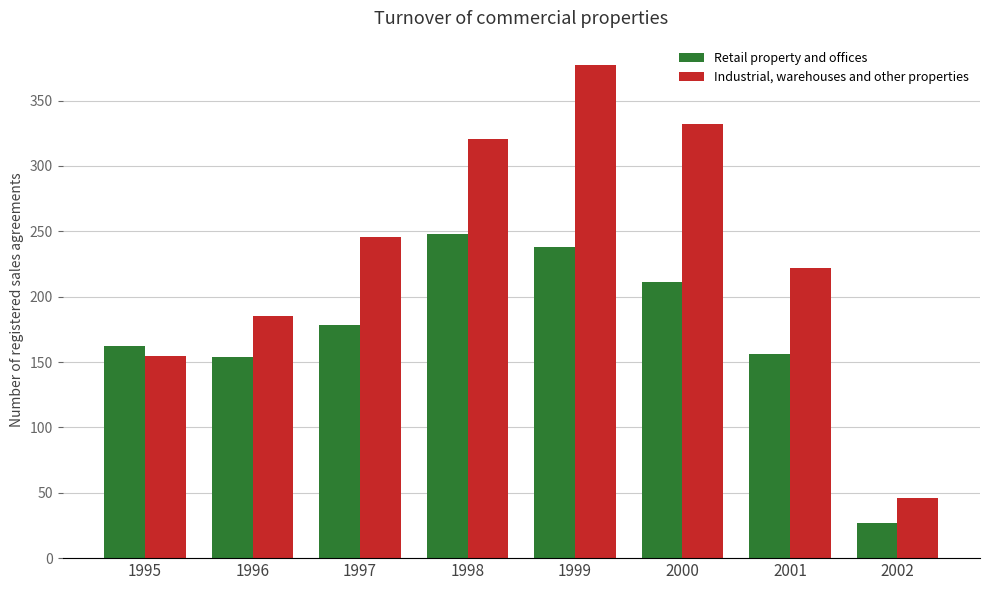

Are the bars grouped side by side (vs. stacked)?

Yes